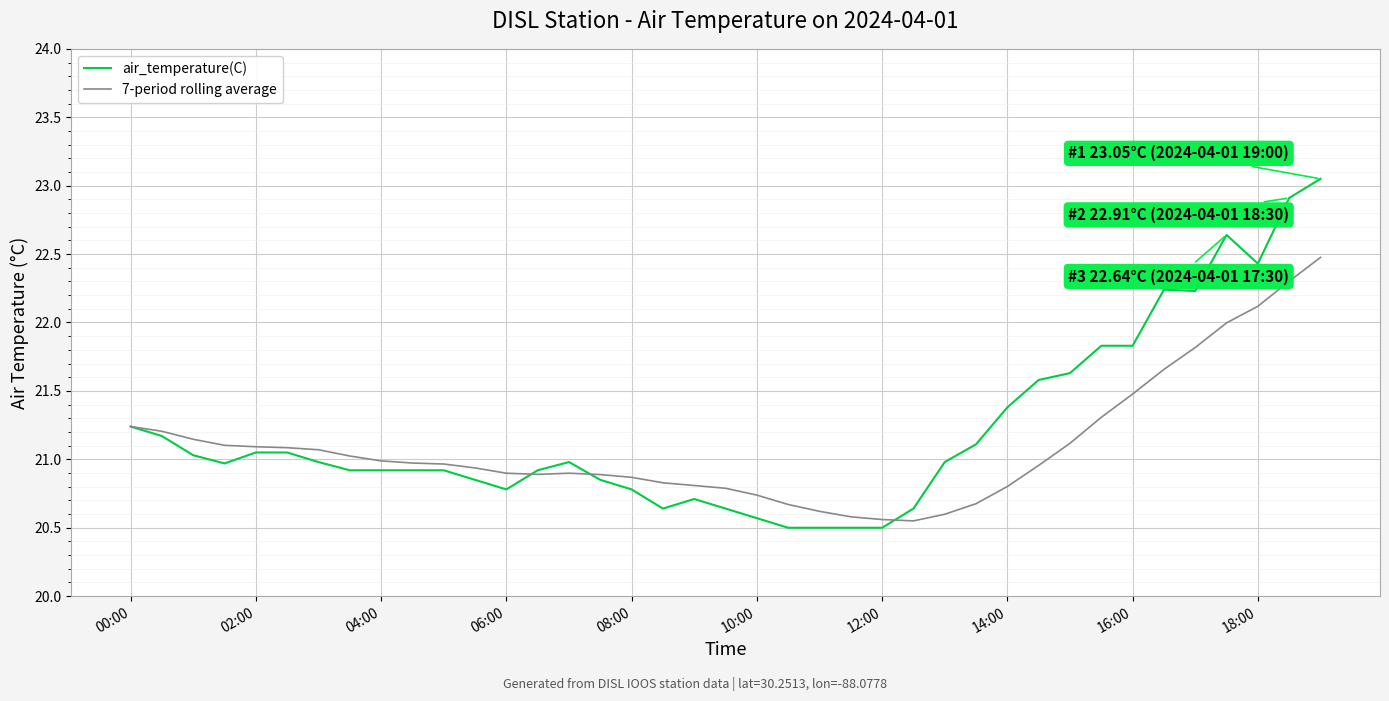

What is the highest value of the 7-period rolling average series?

22.5